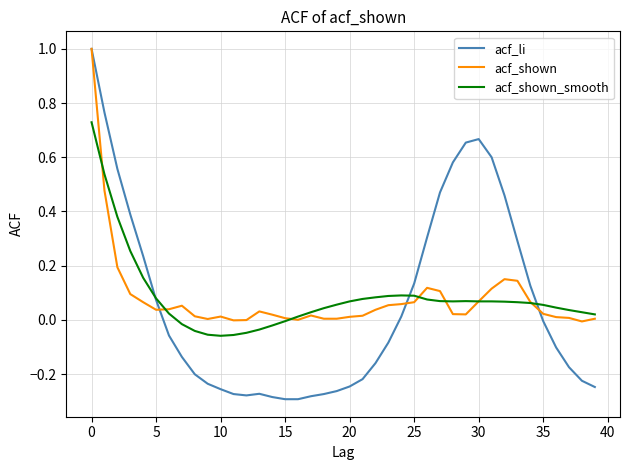

Which series has the widest spread of values?

acf_li